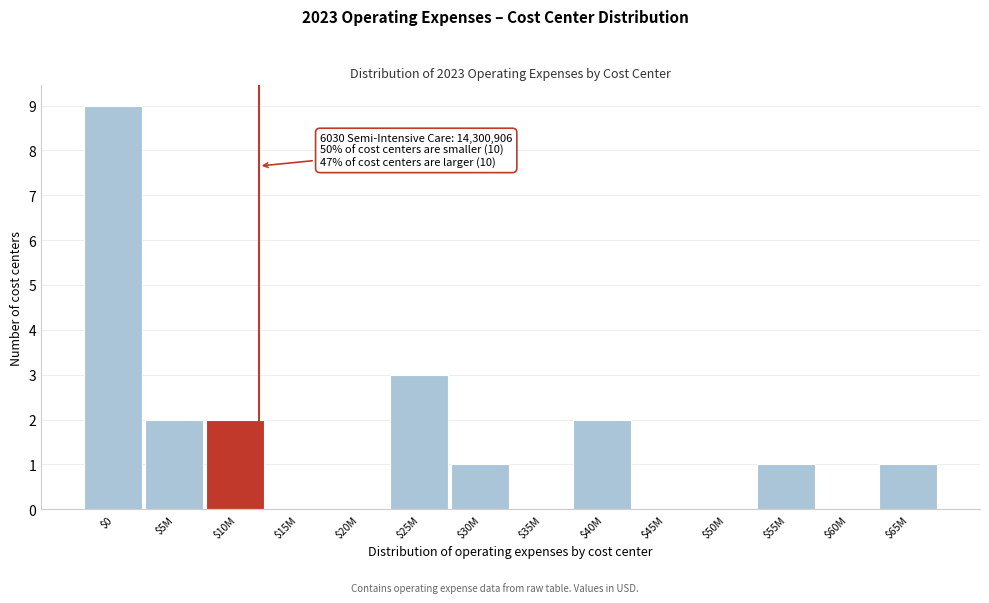

What is the maximum value shown in the chart?

9